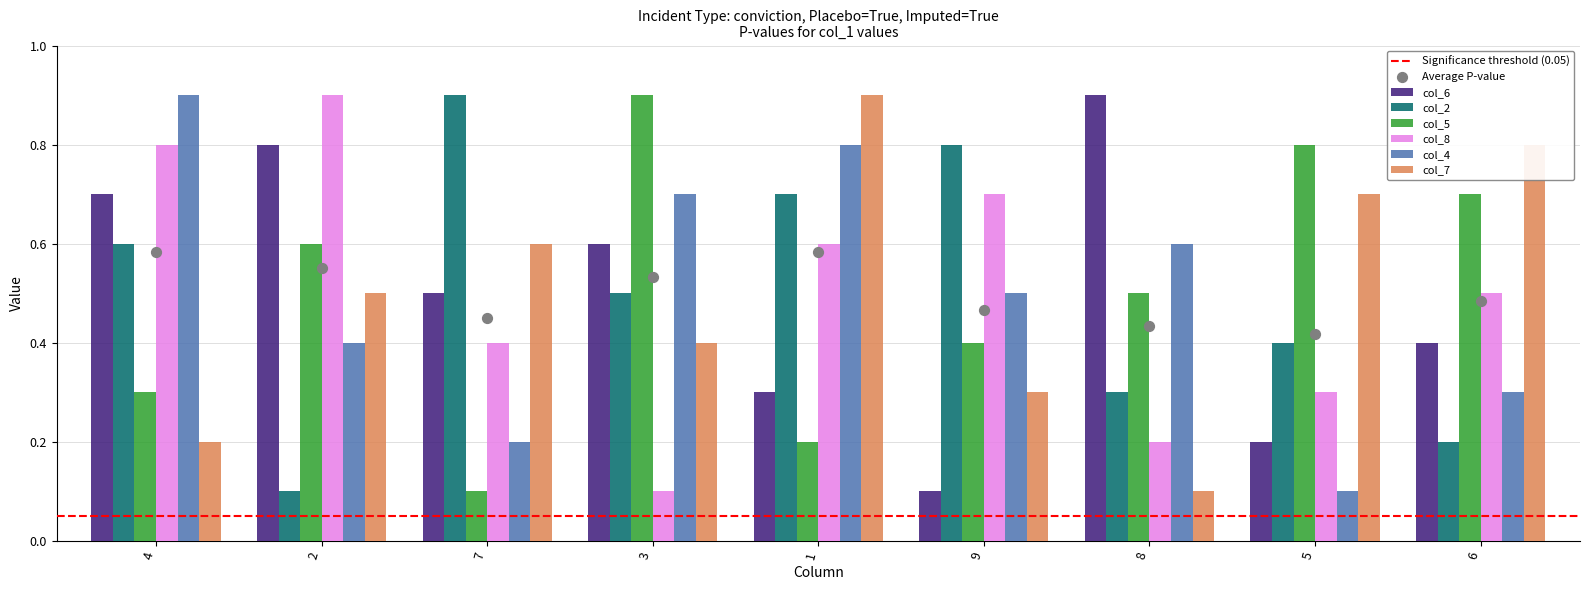

Which series has the largest total across all categories?

col_6